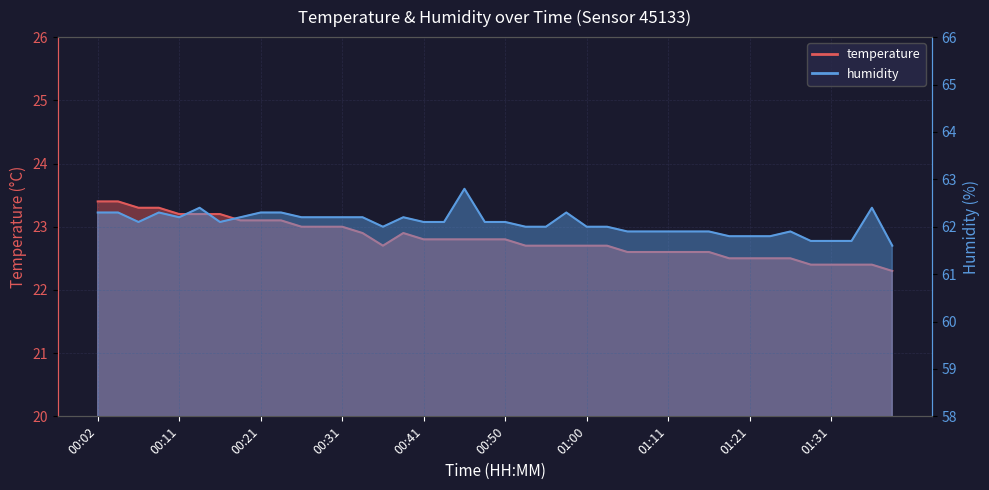

Rank the series by their maximum value, from lowest to highest.

temperature, humidity